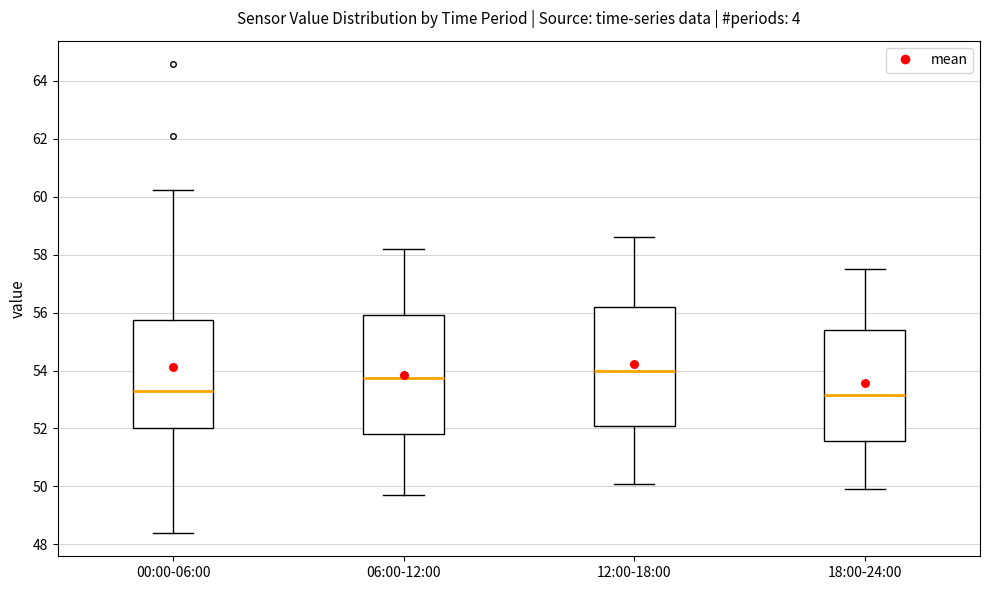

Reading left to right, read every box against the y-axis: the position of its median line, the range the box covers, and the ends of its whiskers. The values are not printed on the chart, so give them approximately, as read against the axis.

00:00-06:00: median 53.4, box 52.0 to 55.8, whiskers 48.4 to 60.2
06:00-12:00: median 53.8, box 51.8 to 56.0, whiskers 49.8 to 58.2
12:00-18:00: median 54.0, box 52.0 to 56.2, whiskers 50.2 to 58.6
18:00-24:00: median 53.2, box 51.6 to 55.4, whiskers 50.0 to 57.6